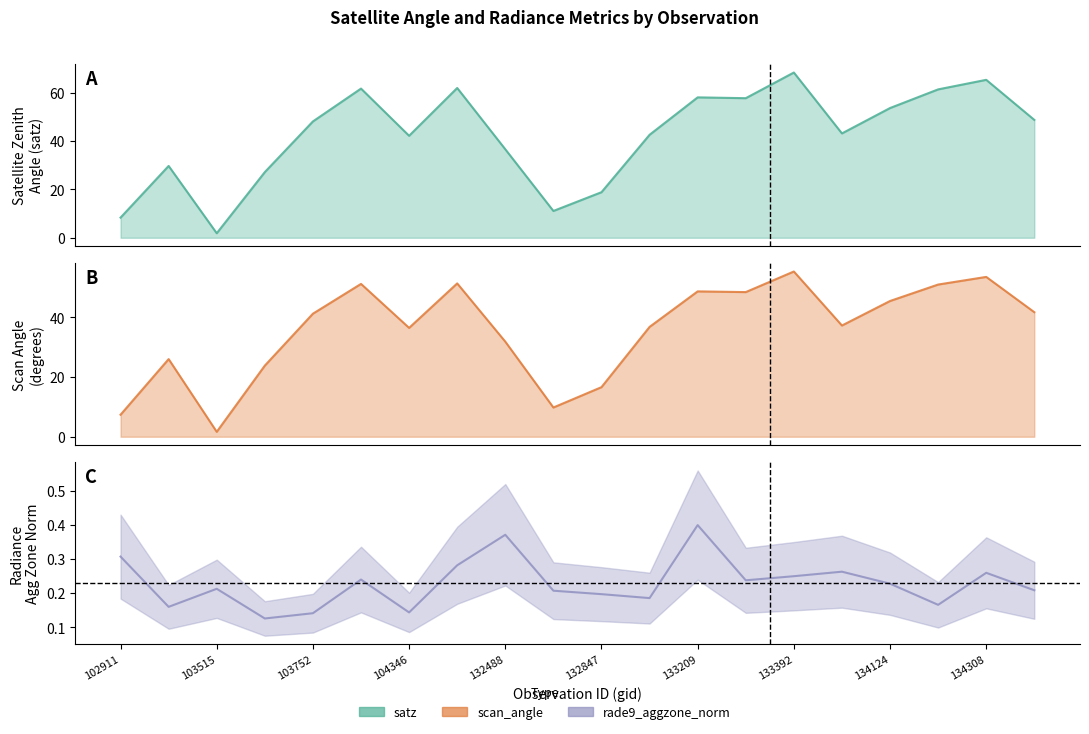

At which category is the sum across all series the highest?

133392